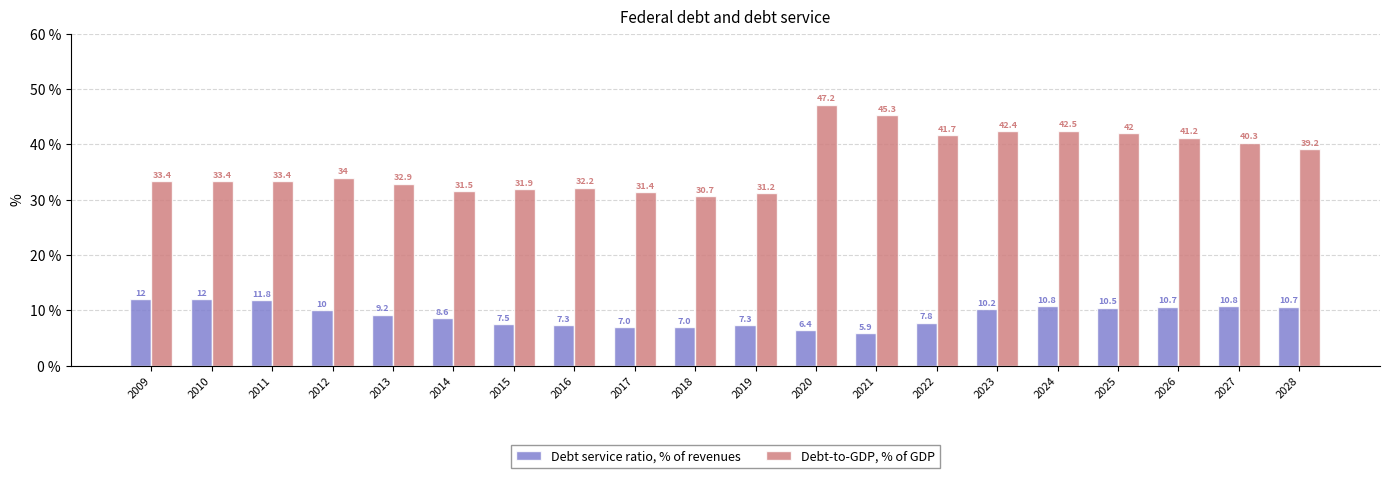

Where is Debt service ratio, % of revenues nearest to the value 8?

2022